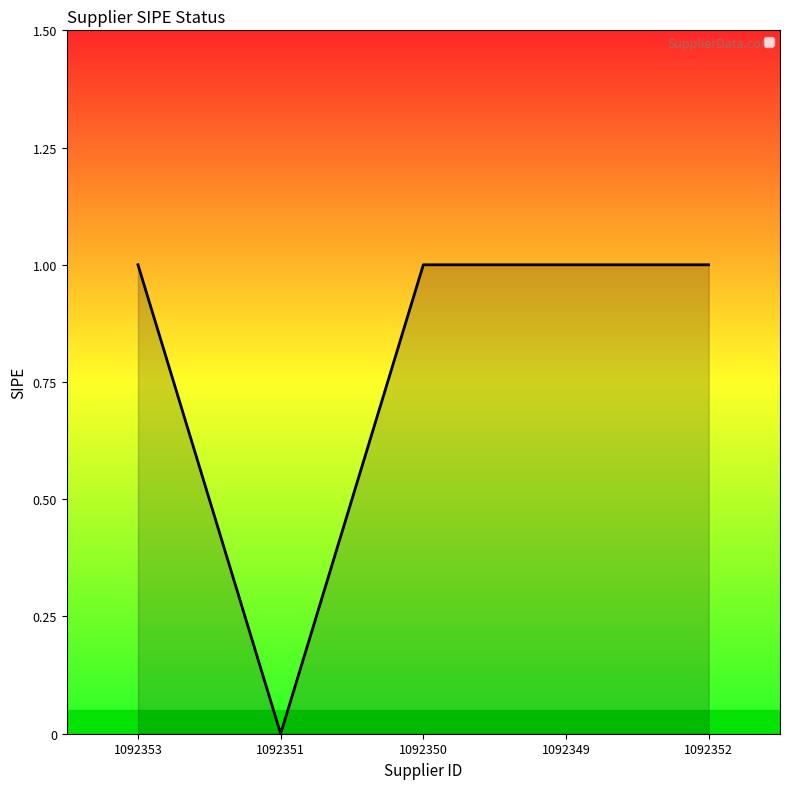

What is the sum of all values?

4